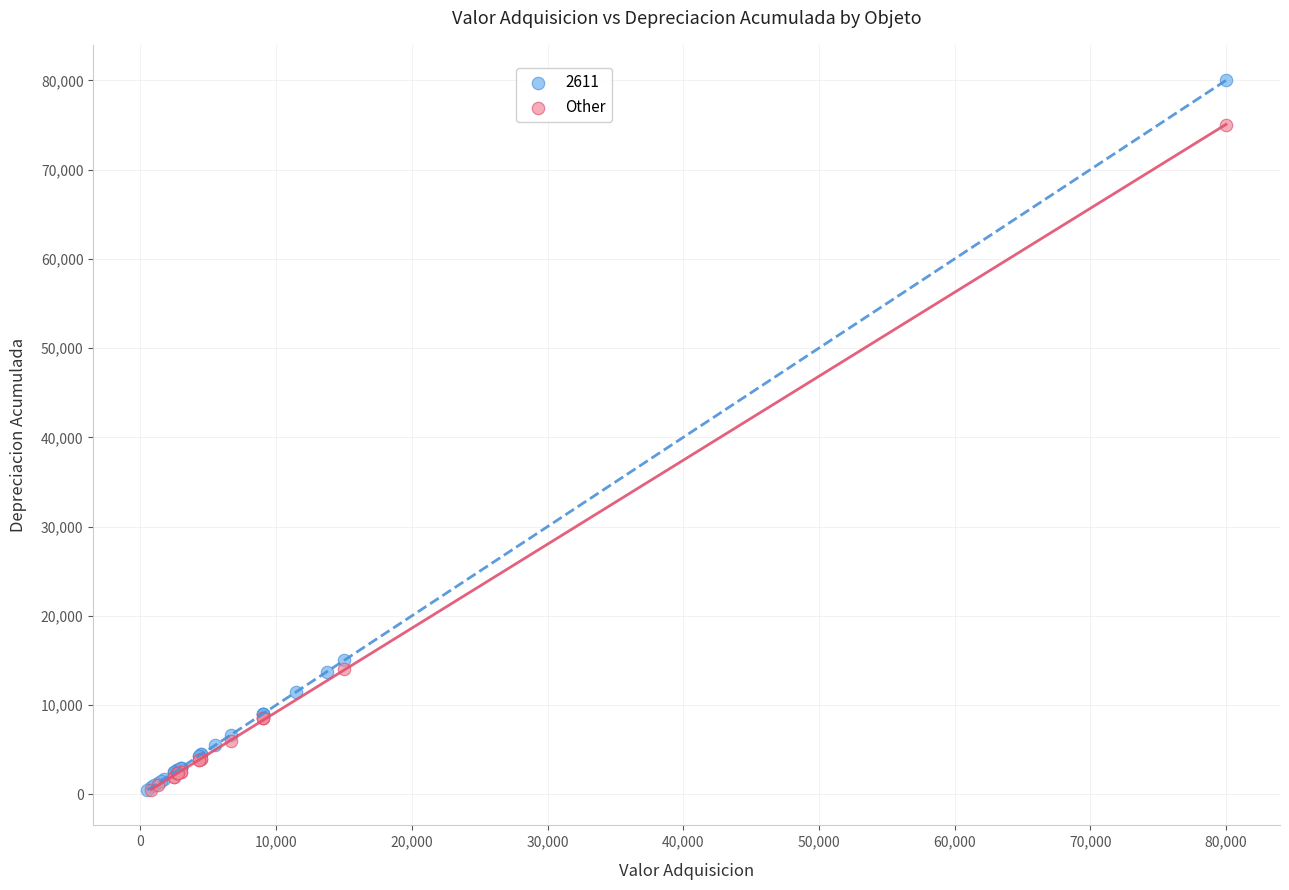

Which series has the widest spread of Y values?

2611